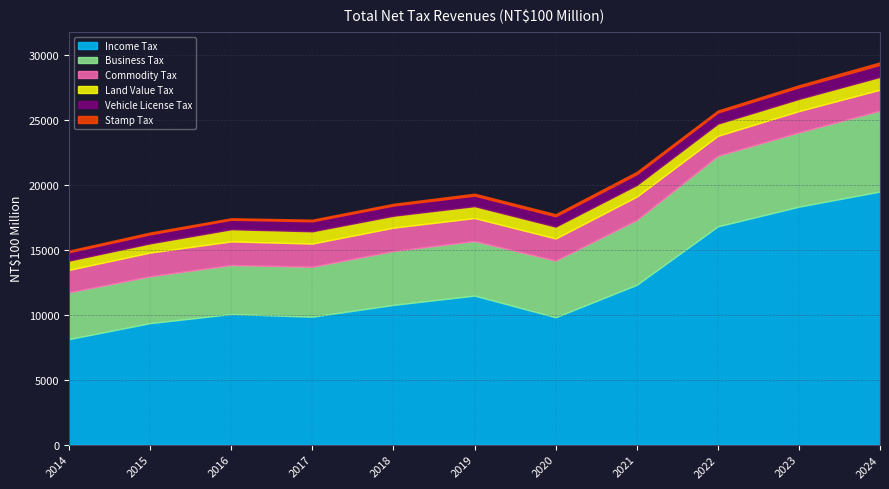

Reading left to right, list all the values displayed in this chart.

Income Tax: 8135	9367	10064	9864	10771	11488	9817	12320	16824	18346	19511
Business Tax: 3607	3609	3784	3850	4154	4209	4372	4994	5444	5723	6237
Commodity Tax: 1729	1831	1819	1785	1801	1769	1702	1801	1535	1643	1613
Land Value Tax: 715	711	939	948	919	919	918	902	943	941	990
Vehicle License Tax: 647	694	730	767	786	810	793	833	854	893	926
Stamp Tax: 125	138	114	128	134	148	161	178	155	158	193